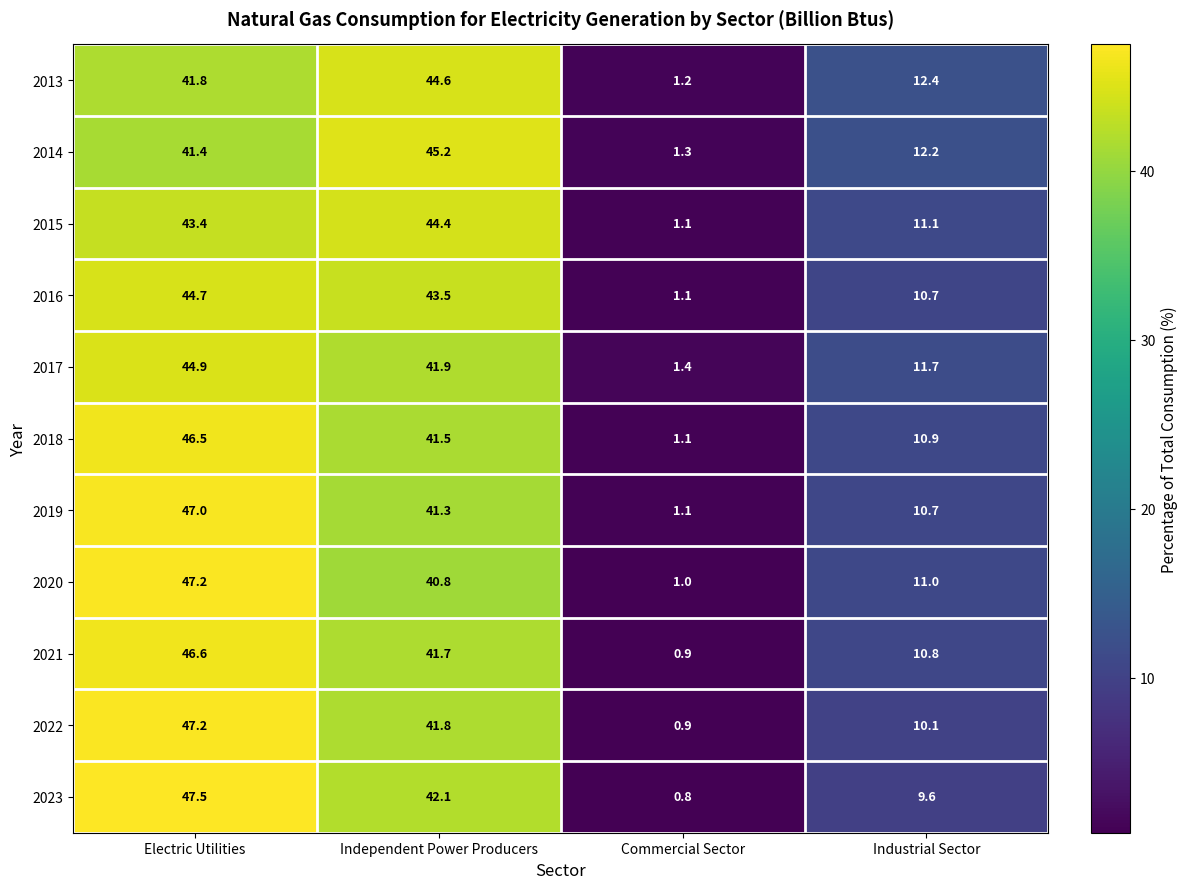

What is the smallest value displayed?

0.8